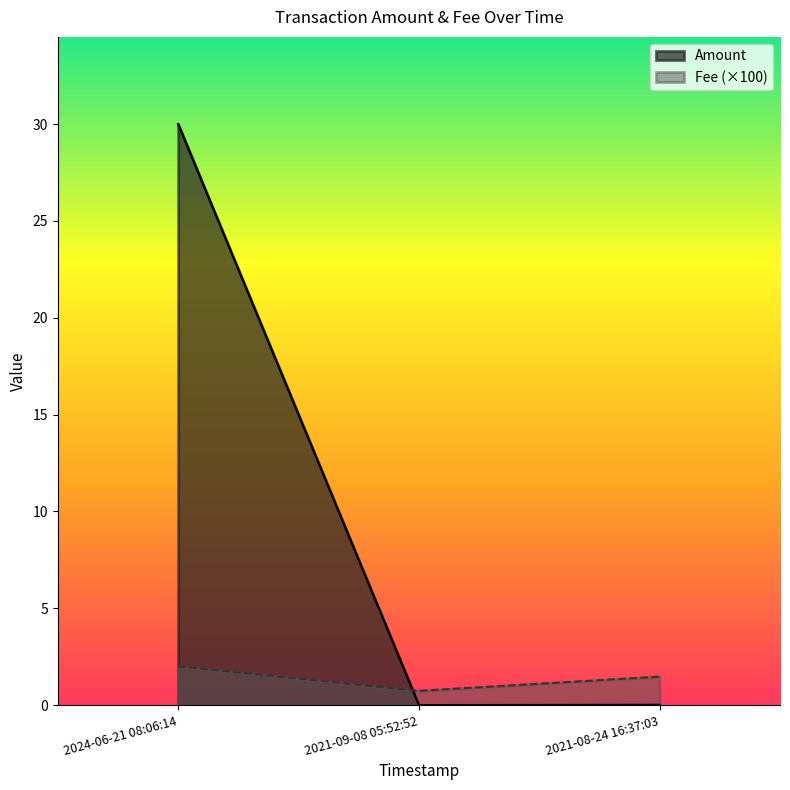

What is the difference between the highest and lowest values at 2021-09-08 05:52:52?

0.7